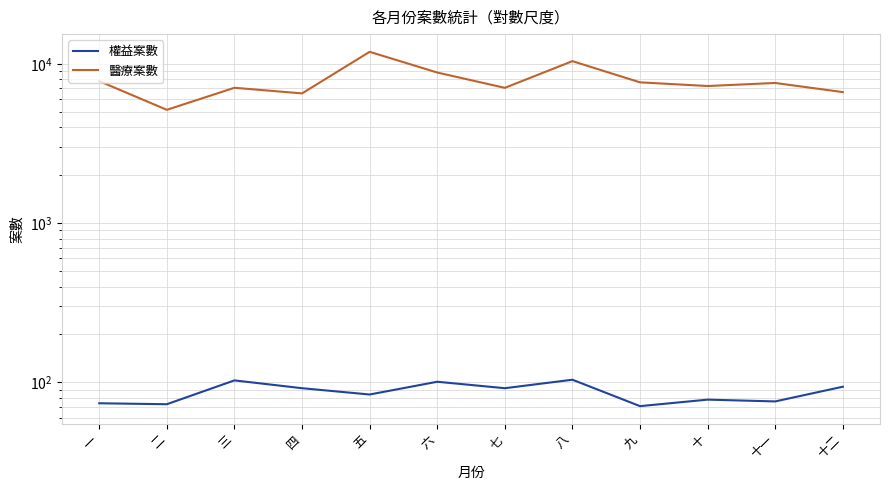

What is the average value of the 權益案數 series?

87